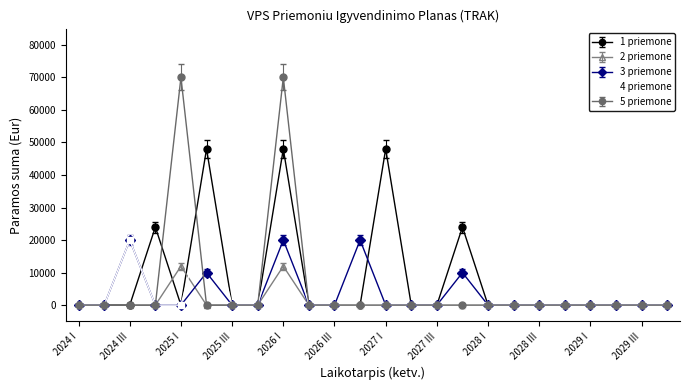

At how many categories does at least one series exceed 42067?

4